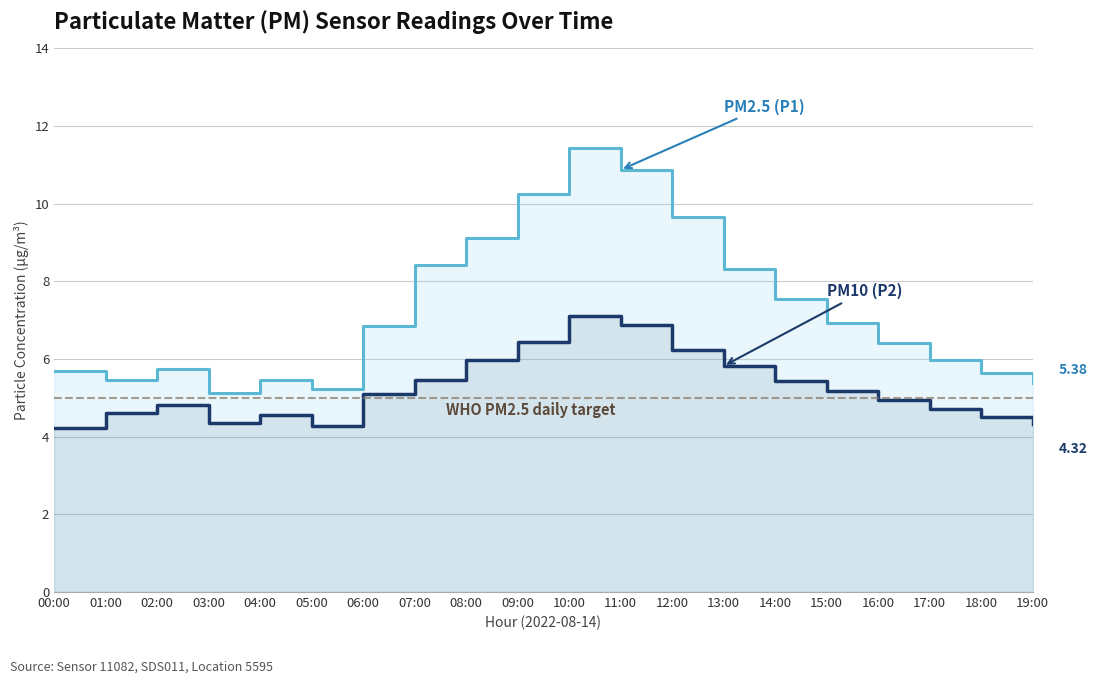

What is the label of the 3rd point from the left?

02:00